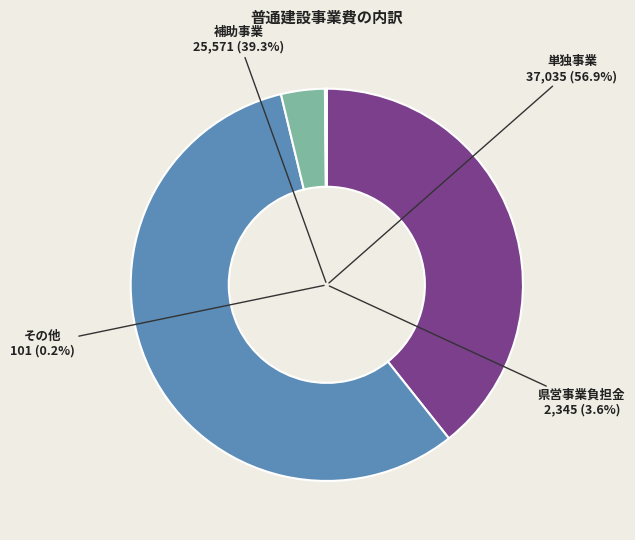

The 単独事業 slice represents 57% of the pie. True or false?

True